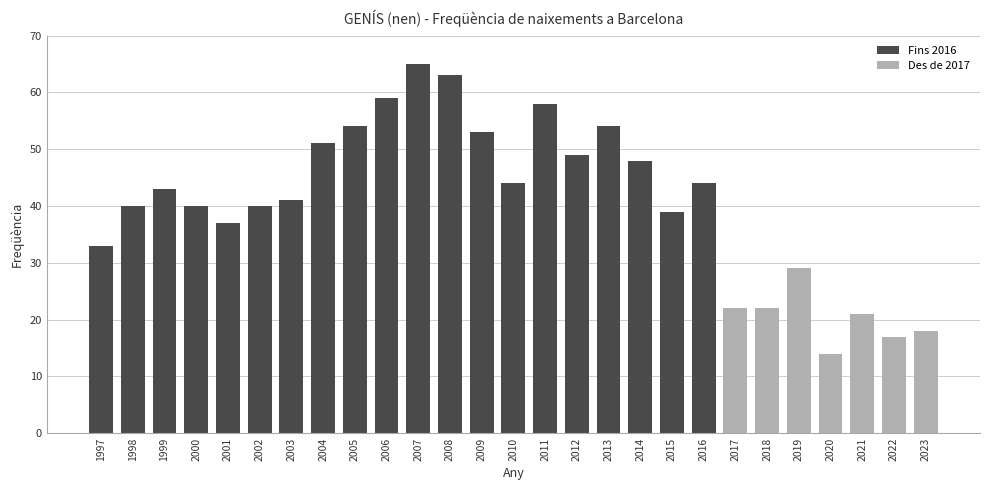

Read the value at 2012, to the nearest 10.

50